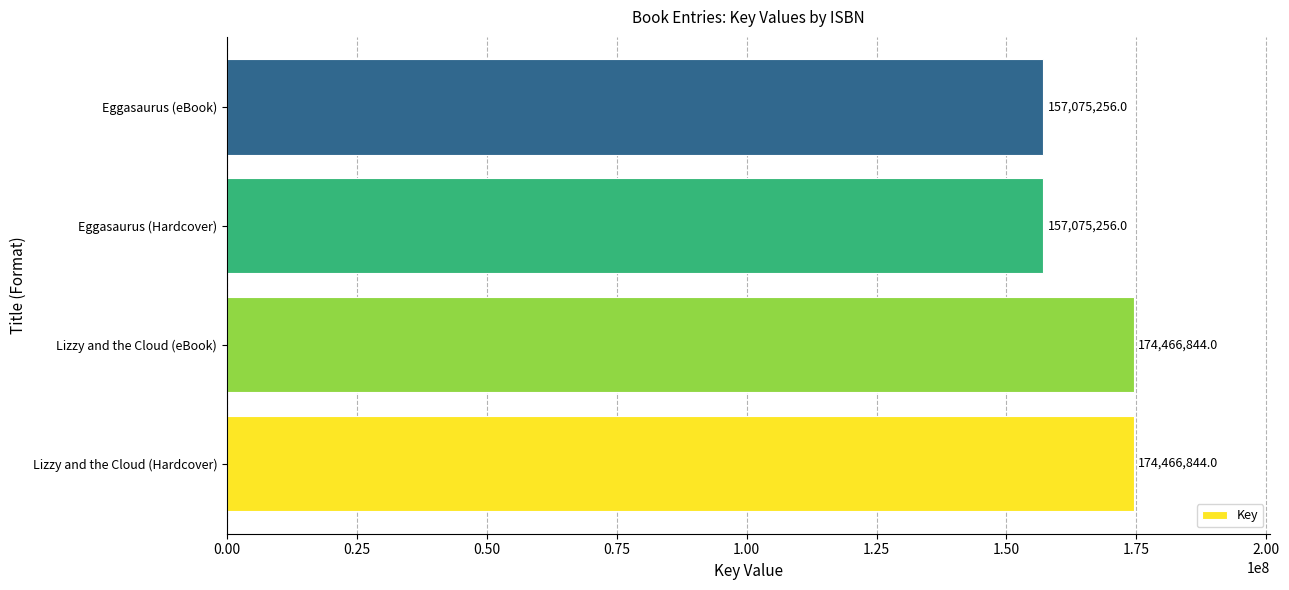

What is the average value?

165771050